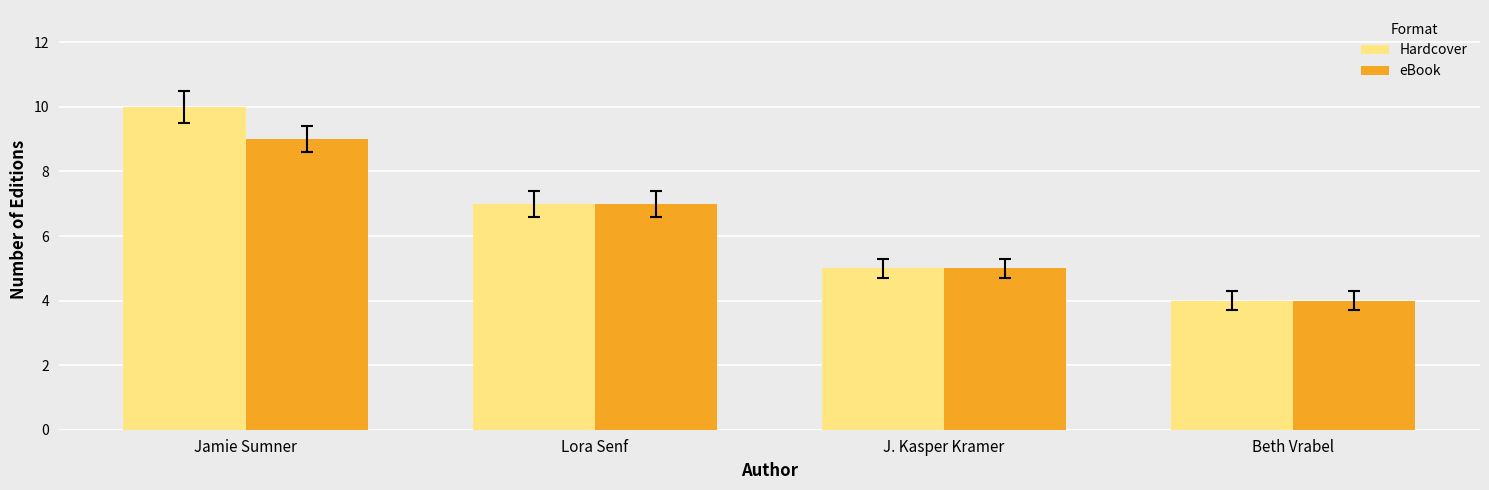

What are all the series names shown in the legend?

Hardcover, eBook